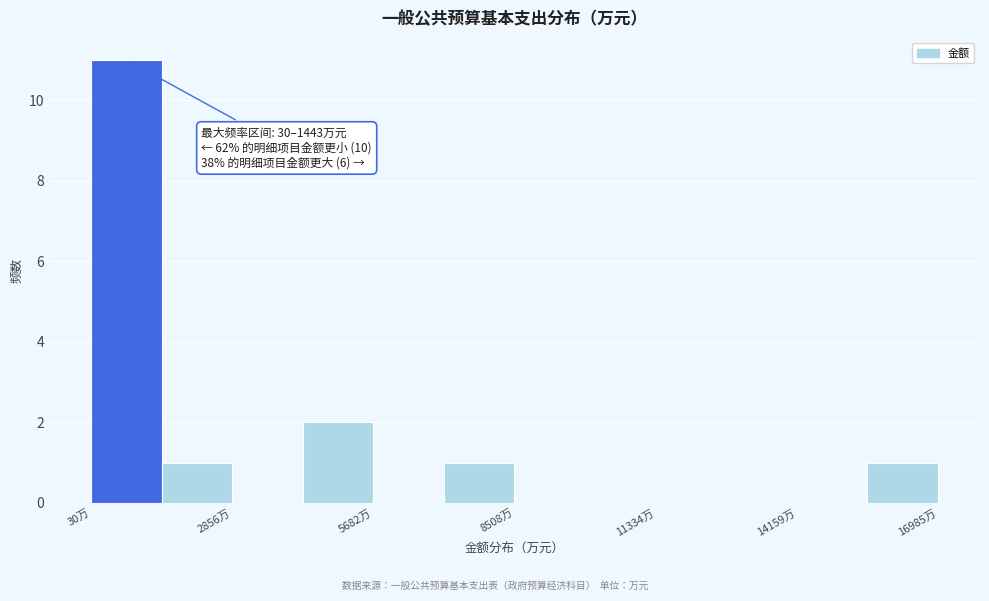

Read against the x-axis, roughly where is the centre of the tallest bar?

500